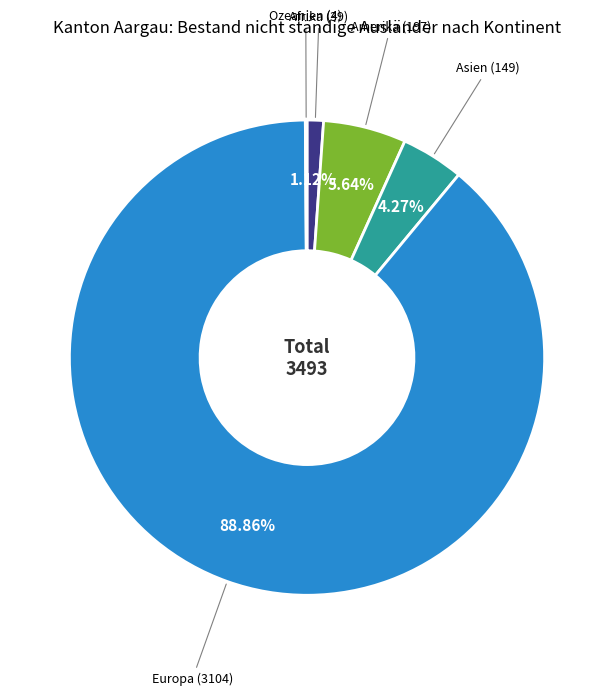

Do Amerika and Afrika together represent more than half of the pie?

No